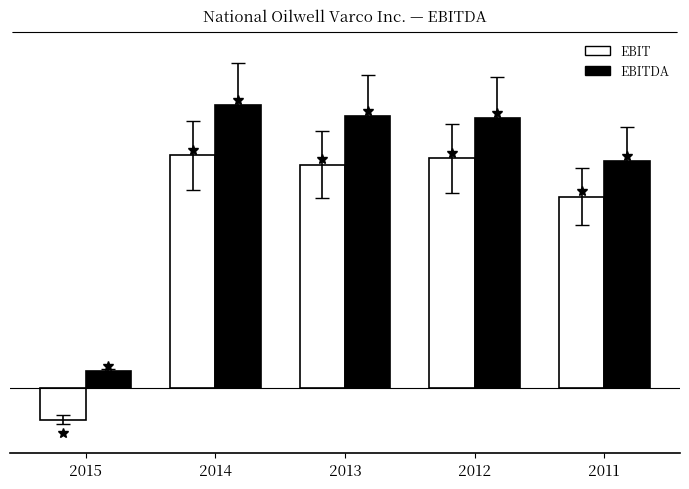

What is the total value across all series at 2011?

6479